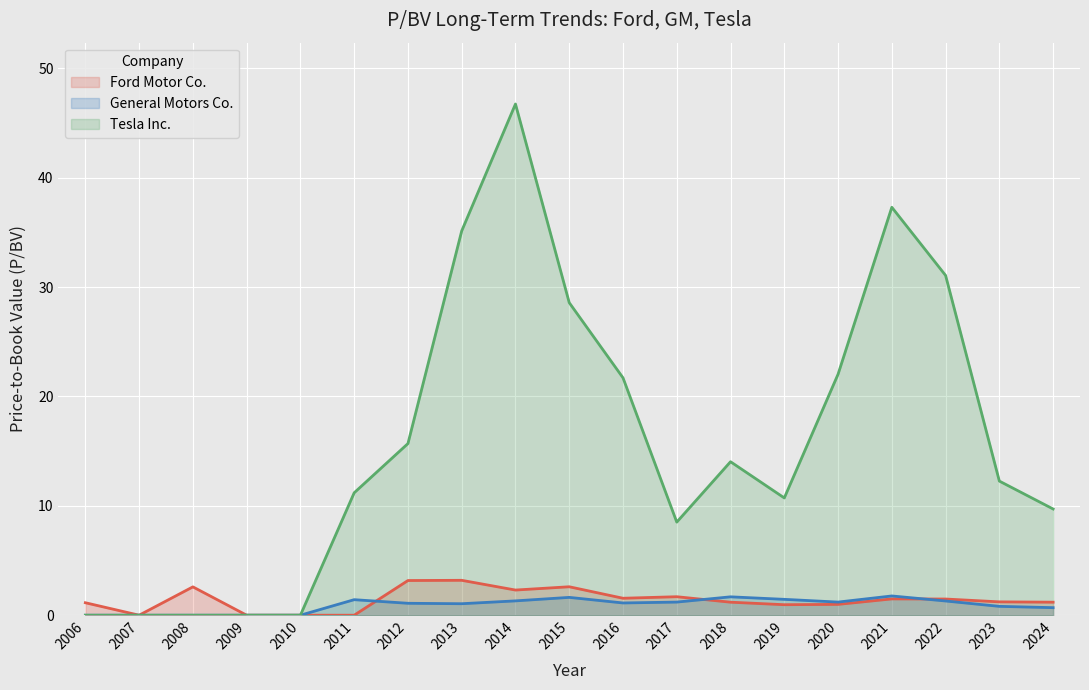

How many lines are shown in the chart?

3